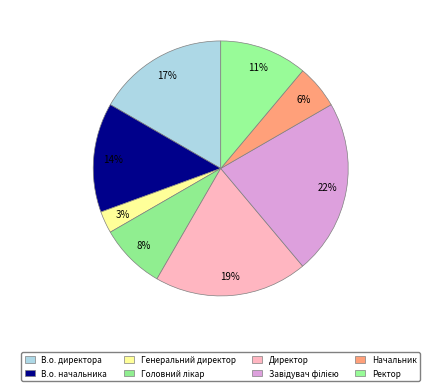

Is it true that Завідувач філією is 27% of the pie?

False